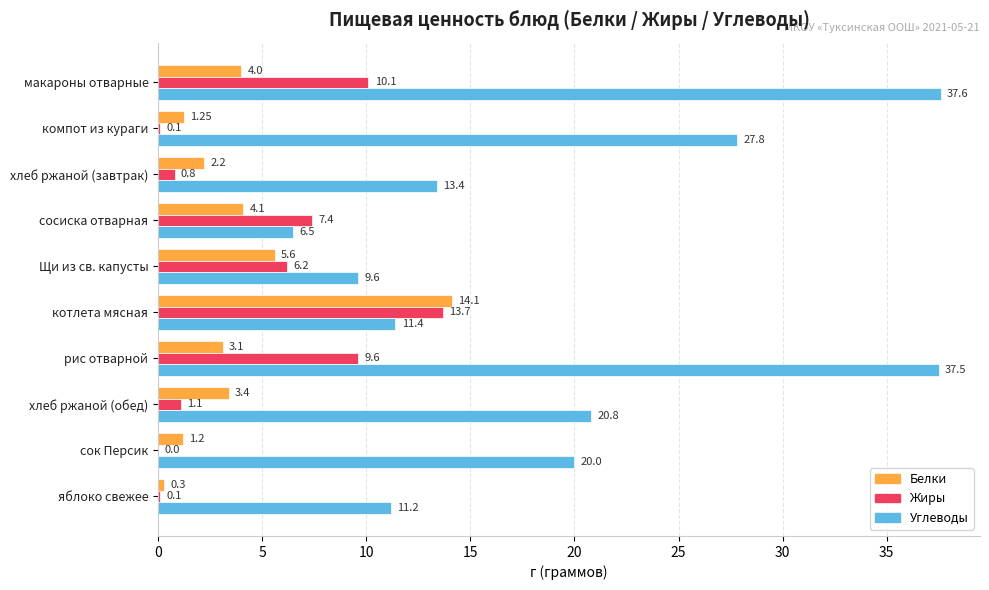

What is the sum of all Углеводы values?

195.8